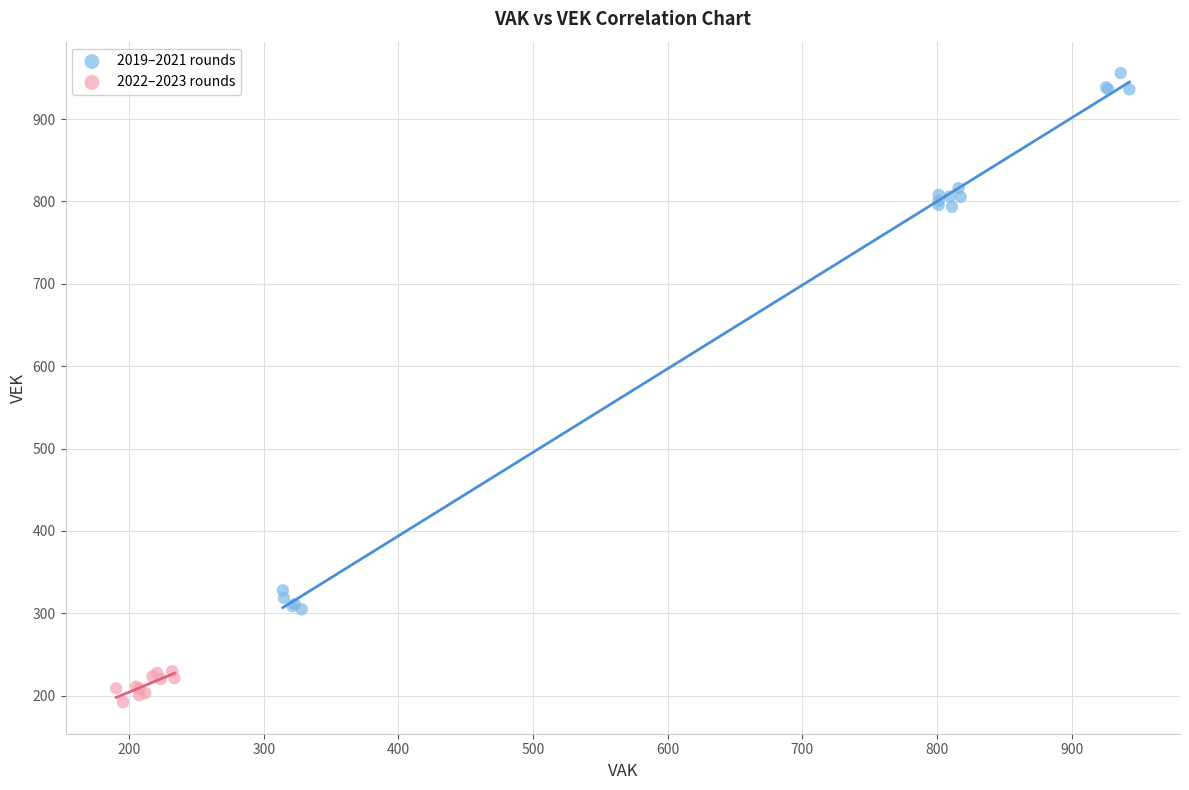

Which series has the widest spread of Y values?

2019–2021 rounds